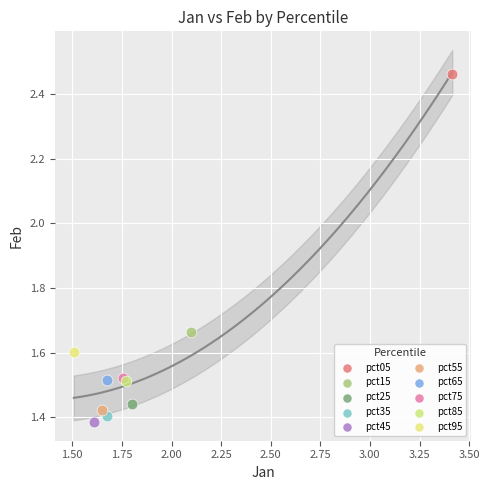

What are all the series names shown in the legend?

pct05, pct15, pct25, pct35, pct45, pct55, pct65, pct75, pct85, pct95